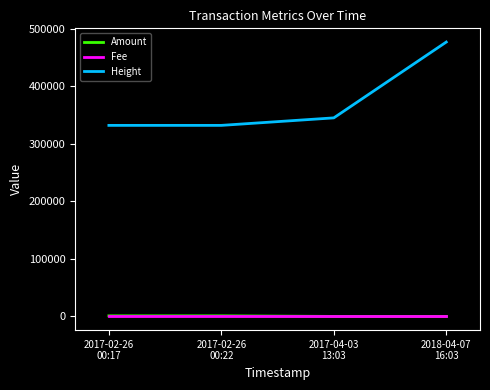

Which series has the largest range (max minus min)?

Height